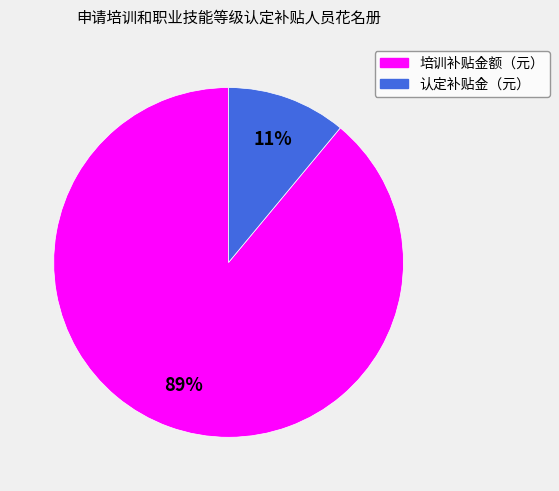

How many slices are in this pie chart?

2